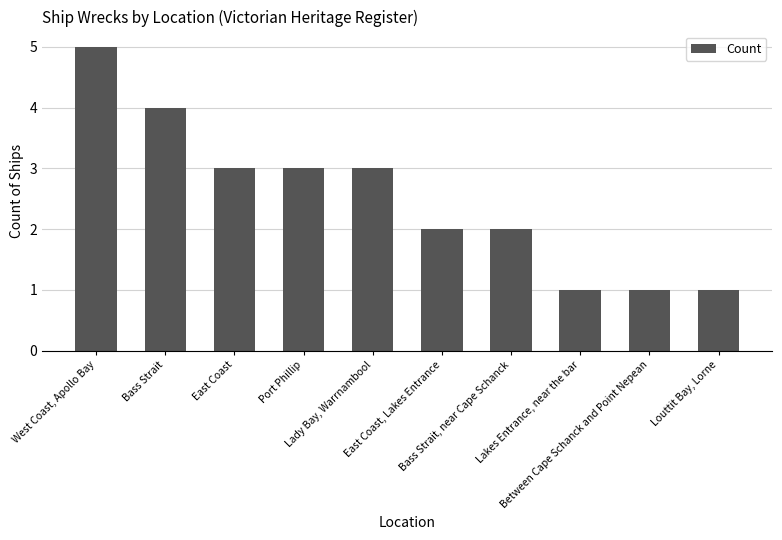

What is the ratio of the value at Louttit Bay, Lorne to the value at Bass Strait, near Cape Schanck?

0.5